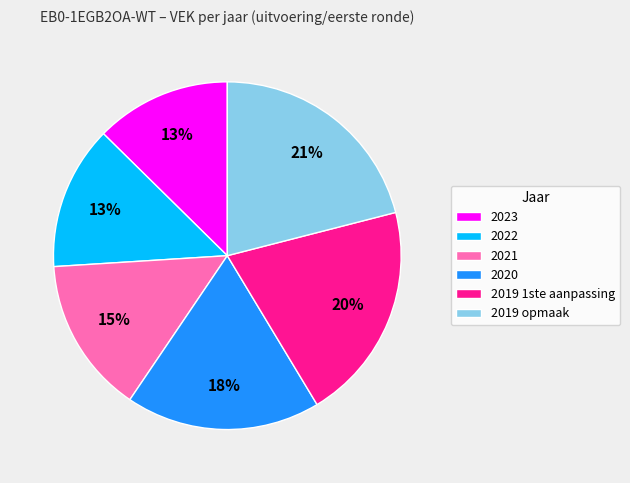

To the nearest percent, what is the difference between the largest and smallest slice percentages?

8%